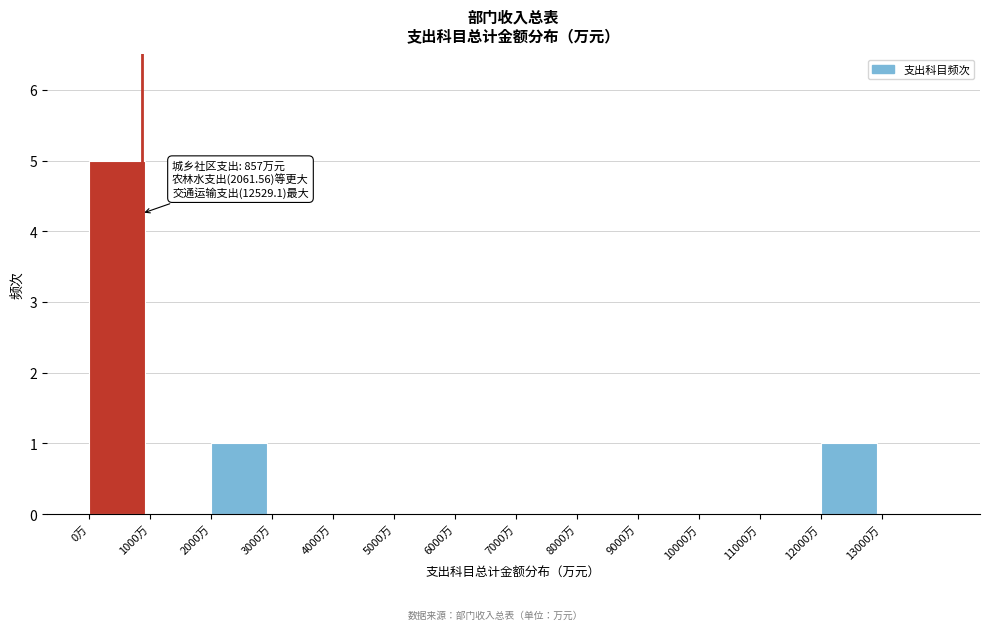

Which range on the x-axis has the tallest bar?

0 to 1000